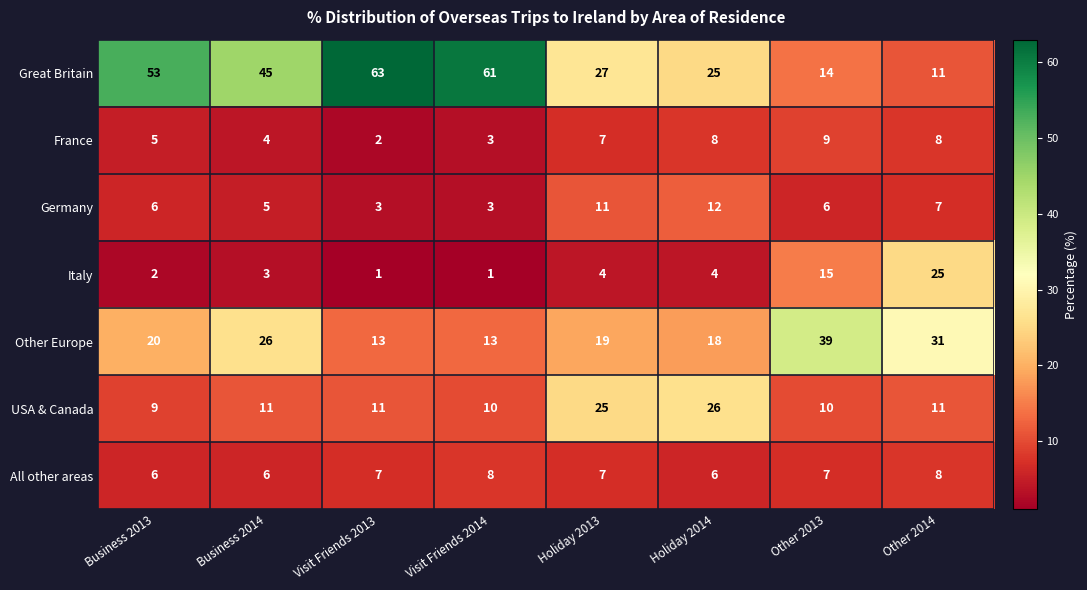

What is the difference between the second highest and second lowest values in the Italy series?

14